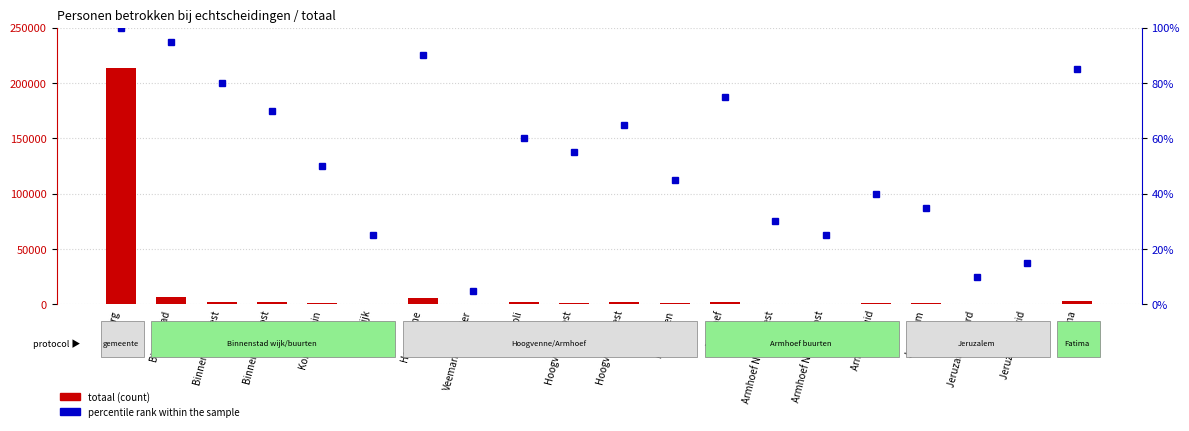

Is the value of totaal at Oude Dijk greater than the value of percentile rank within the sample at Tilburg?

Yes